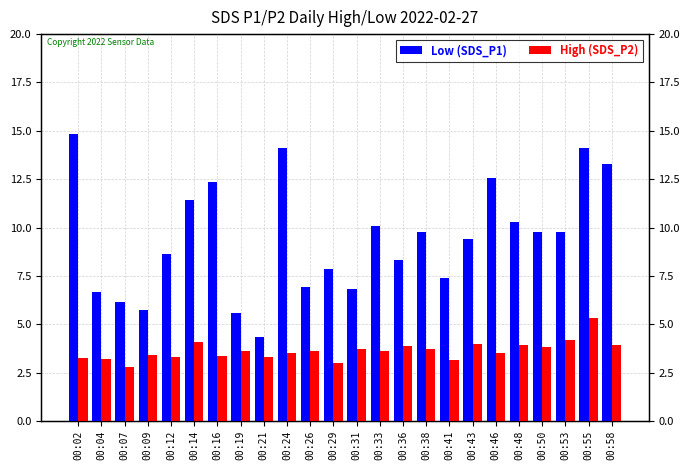

Reading right to left, list all the values displayed in this chart.

Low (SDS_P1): 13.3	14.1	9.8	9.8	10.3	12.6	9.4	7.4	9.8	8.3	10.1	6.8	7.8	6.9	14.1	4.3	5.6	12.4	11.4	8.6	5.7	6.1	6.7	14.8
High (SDS_P2): 3.9	5.3	4.2	3.8	3.9	3.5	4.0	3.2	3.7	3.9	3.6	3.7	3.0	3.6	3.5	3.3	3.6	3.4	4.1	3.3	3.4	2.8	3.2	3.3